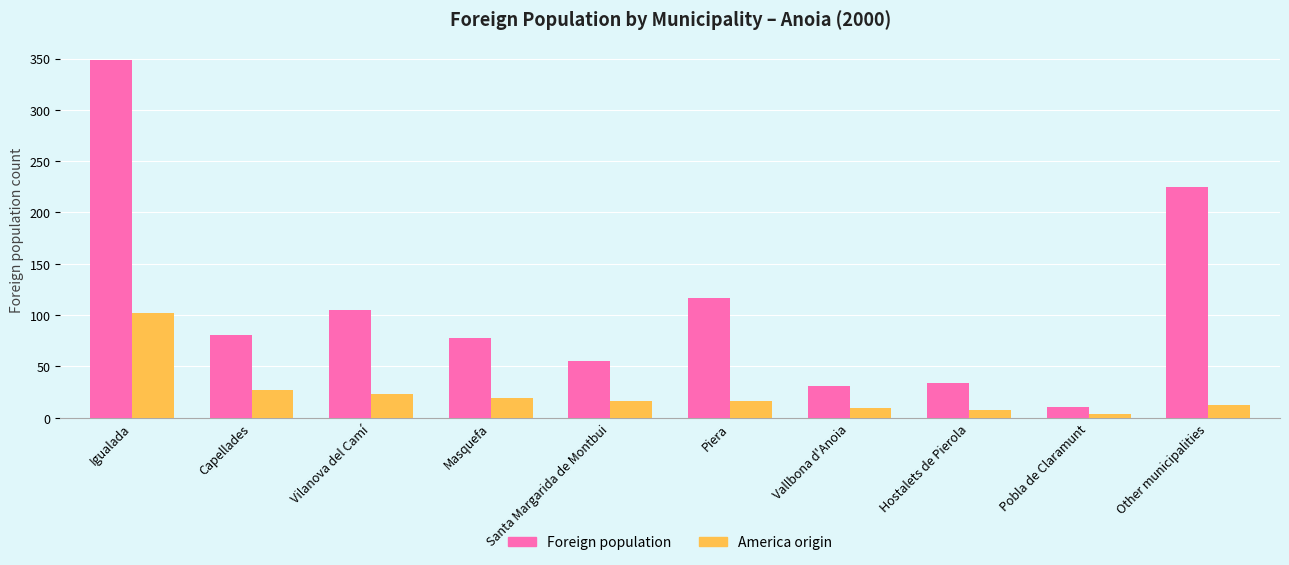

Count the number of data series in this chart.

2